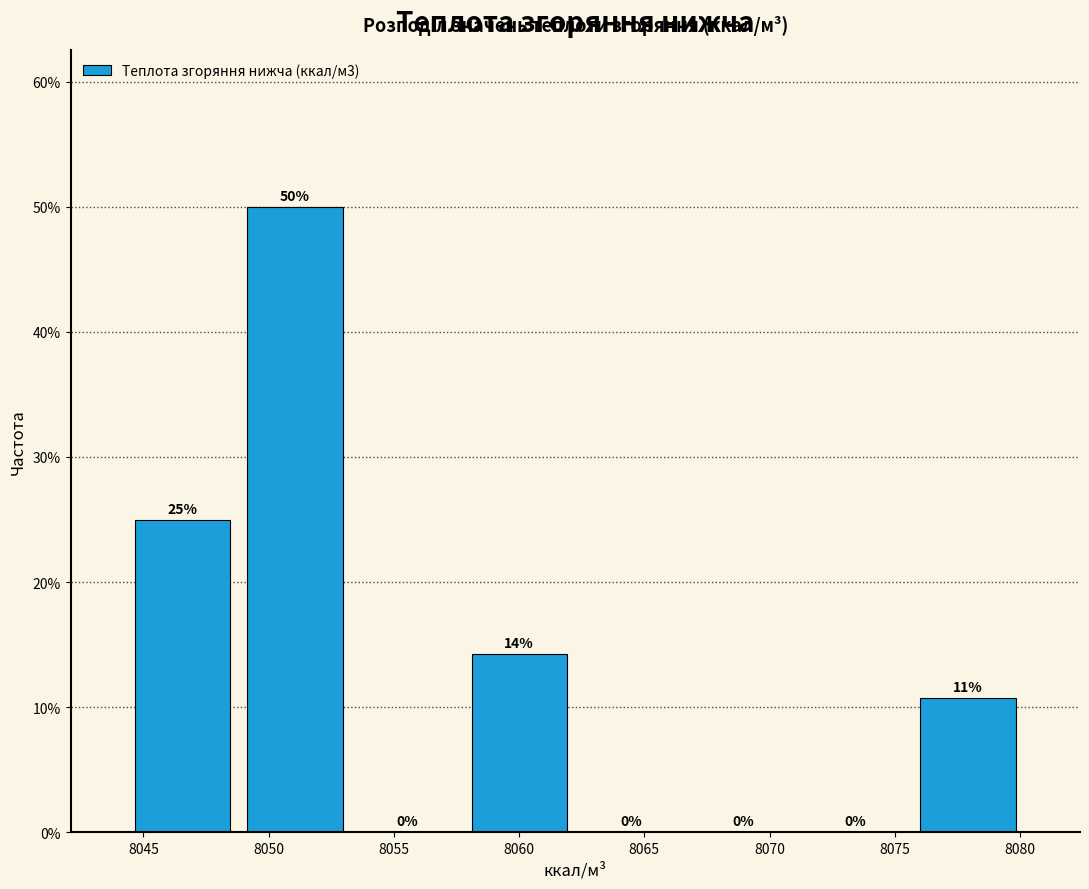

Over which range of the x-axis is the bar tallest?

8049.0 to 8053.5